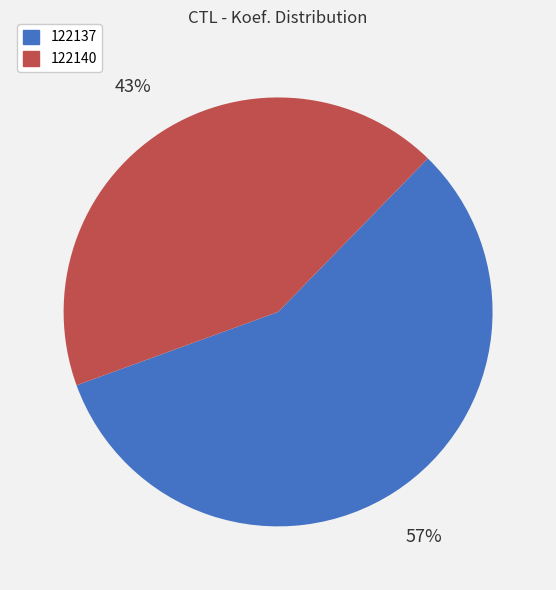

Which slice is the smallest?

122140